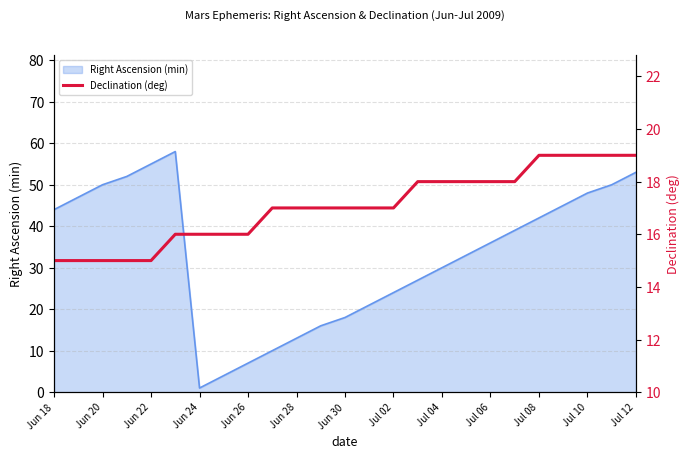

Is it true that the value at 19 is 18?

True